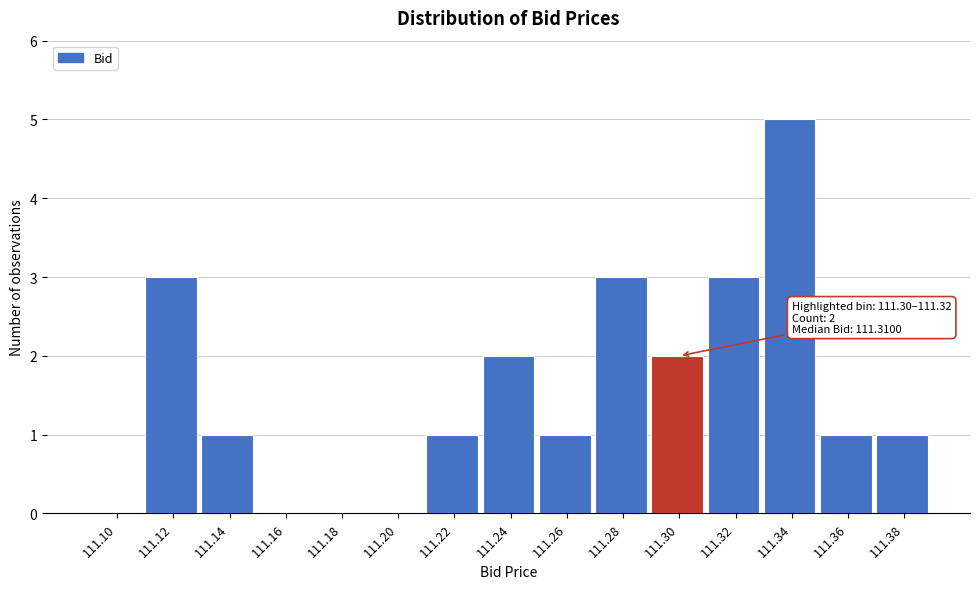

Reading left to right, list all the values displayed in this chart.

111.10=0	111.12=3	111.14=1	111.16=0	111.18=0	111.20=0	111.22=1	111.24=2	111.26=1	111.28=3	111.30=2	111.32=3	111.34=5	111.36=1	111.38=1